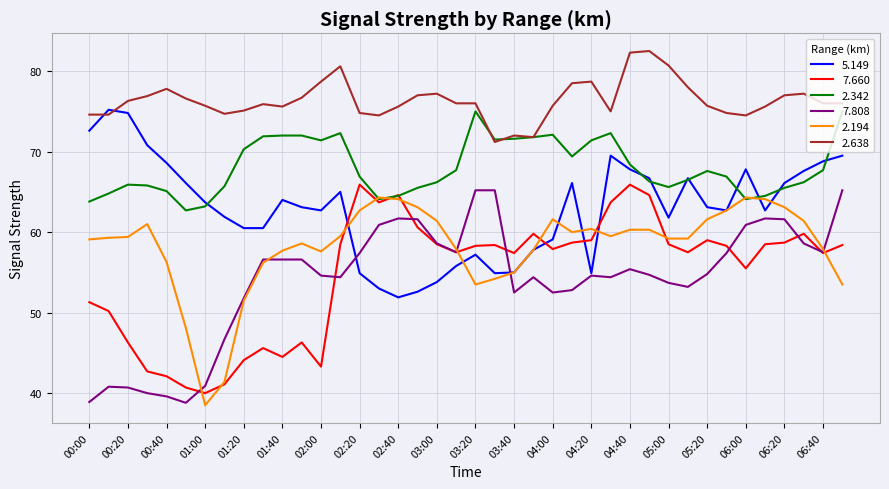

What is the lowest value of the 5.149 series?

51.9